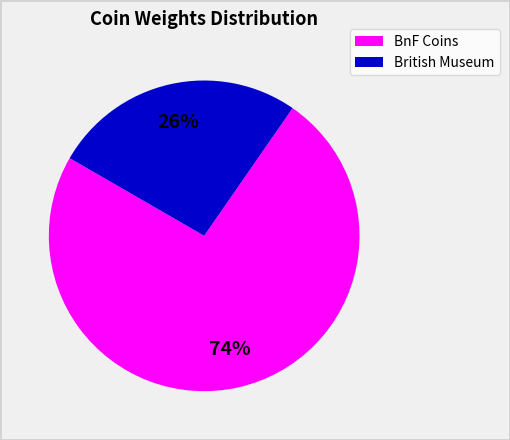

To the nearest percent, what is the average slice percentage?

50%